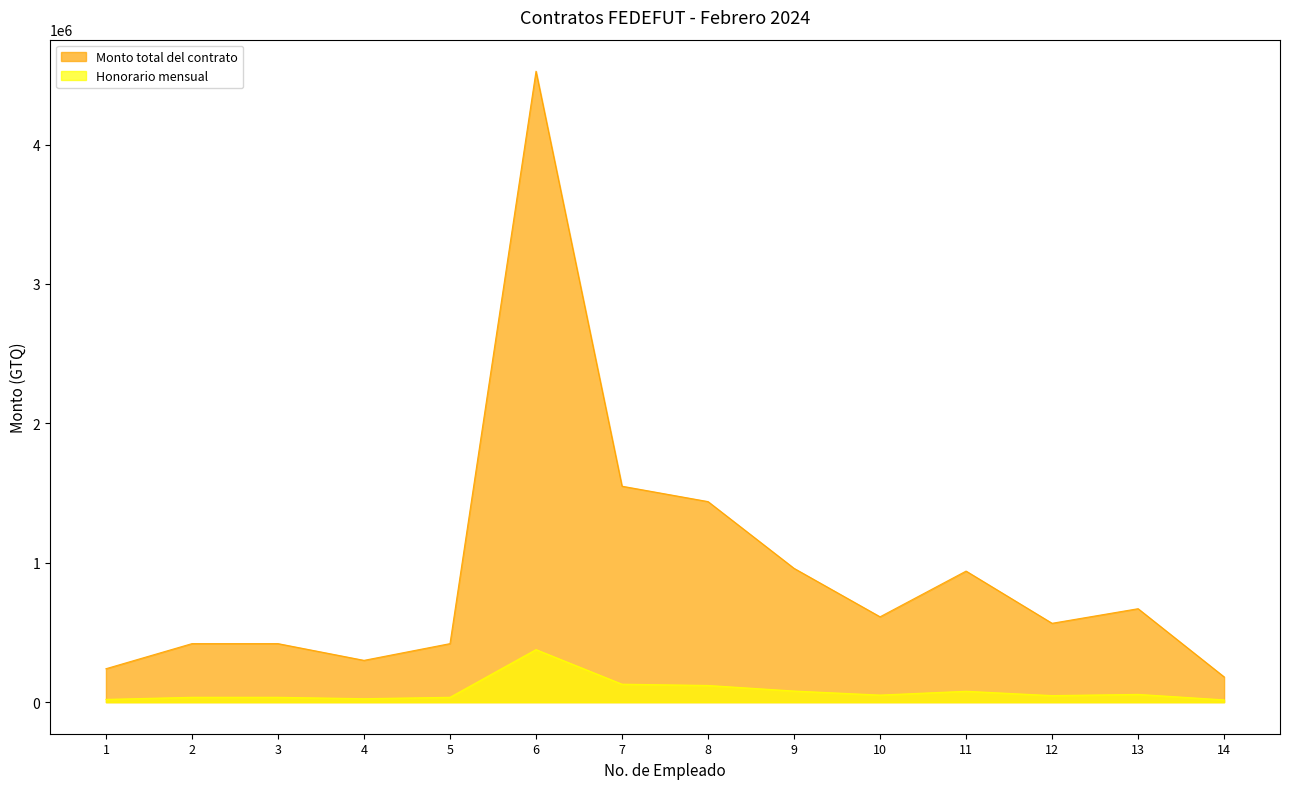

Which series changed the most between 4 and 12?

Monto total del contrato